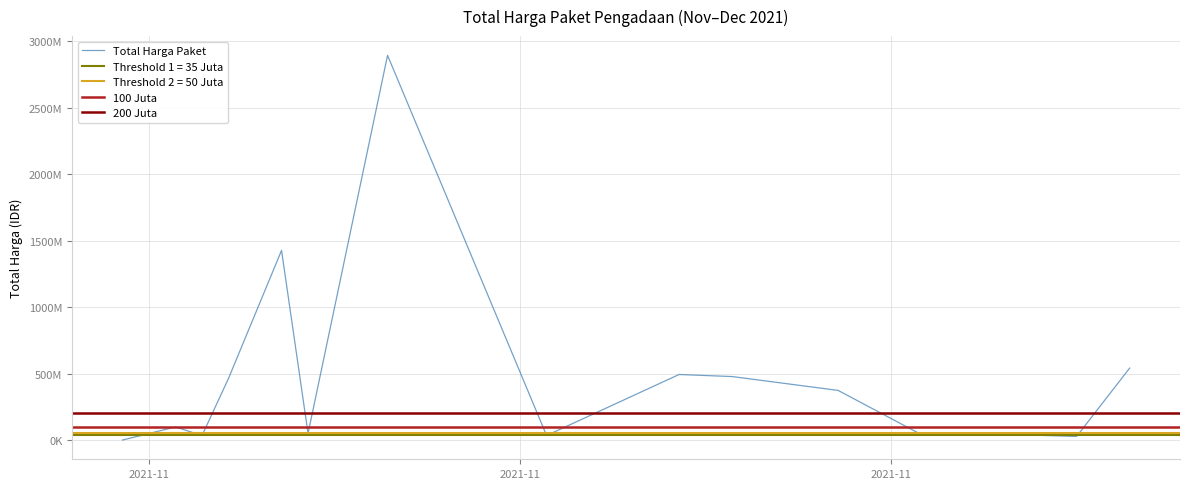

Rank the categories by value from highest to lowest.

2021-11-11, 2021-11-07, 2021-12-09, 2021-11-22, 2021-11-24, 2021-11-05, 2021-11-28, 2021-11-03, 2021-12-01, 2021-12-03, 2021-11-08, 2021-11-17, 2021-11-04, 2021-12-07, 2021-11-01